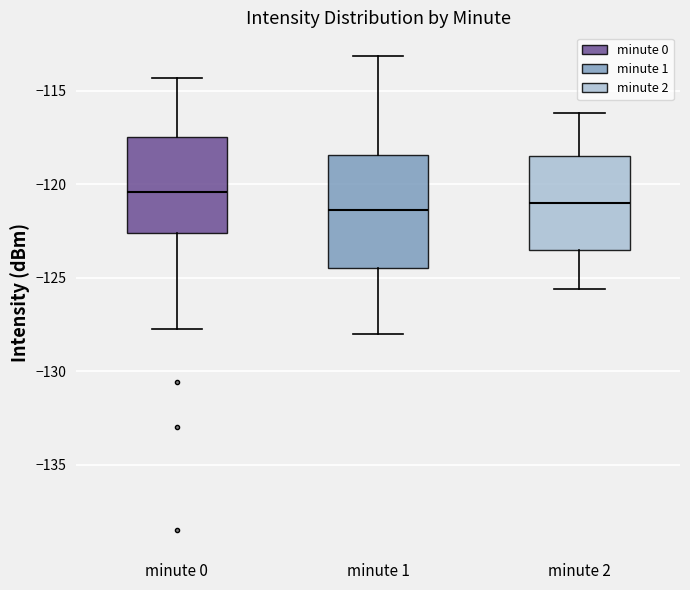

Which box is the tallest, from its lower edge to its upper edge?

minute 1